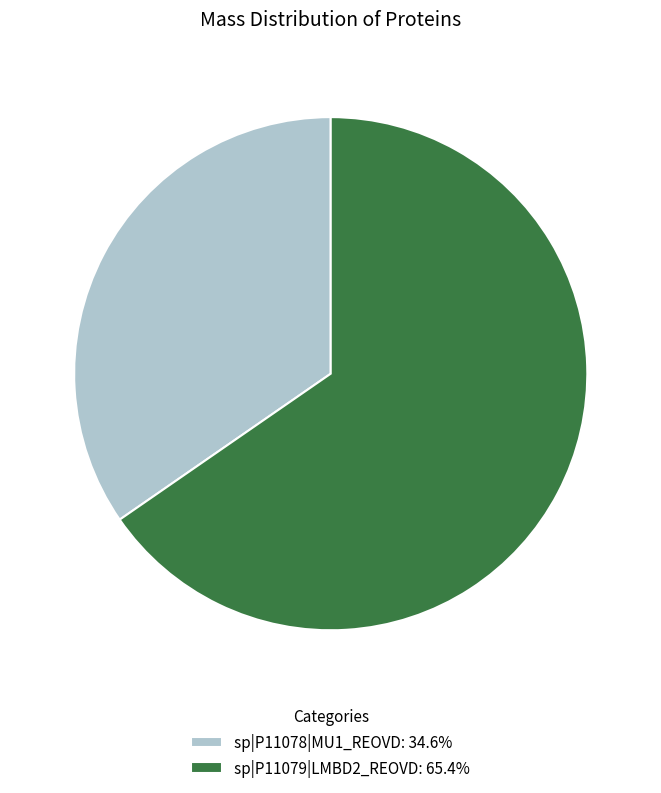

Which slice is the largest?

sp|P11079|LMBD2_REOVD